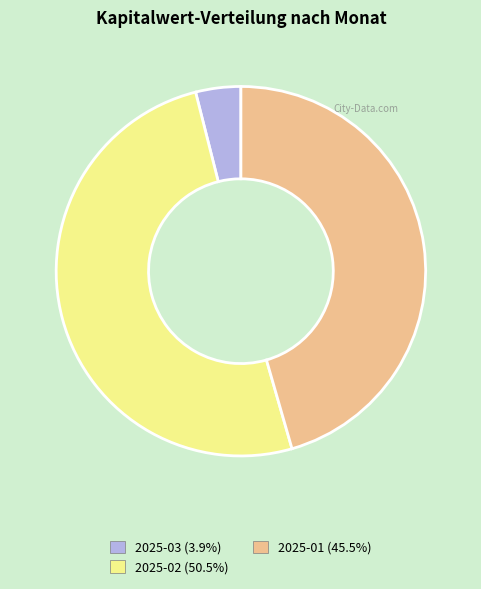

Is there a majority slice in this chart?

Yes